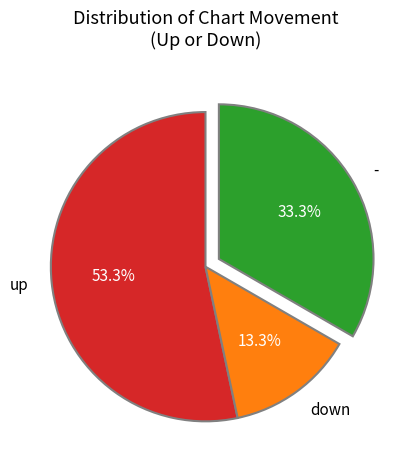

Do up and - together represent more than half of the pie?

Yes